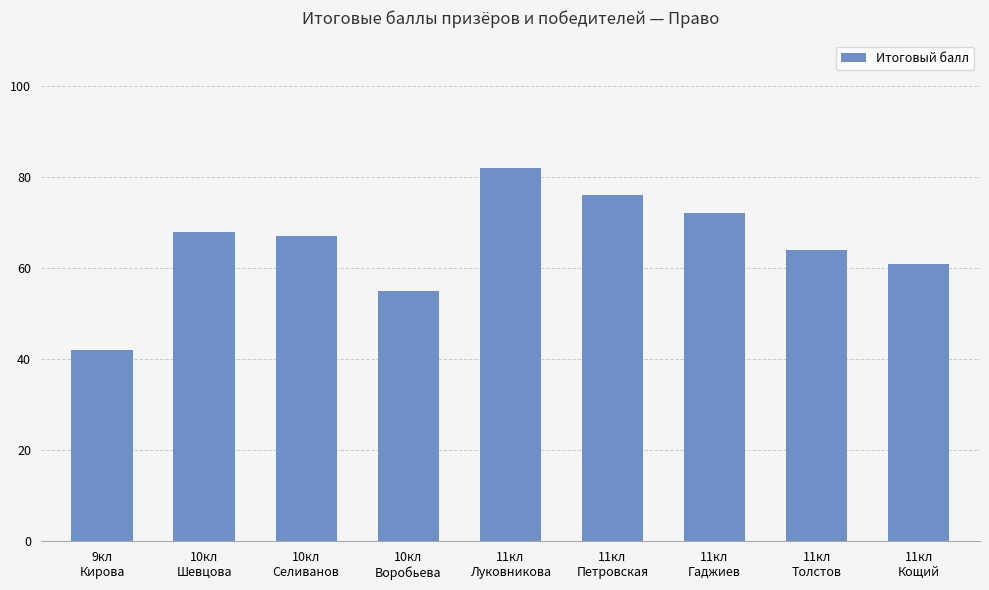

Which has a higher value, 10кл
Воробьева or 11кл
Петровская?

11кл
Петровская